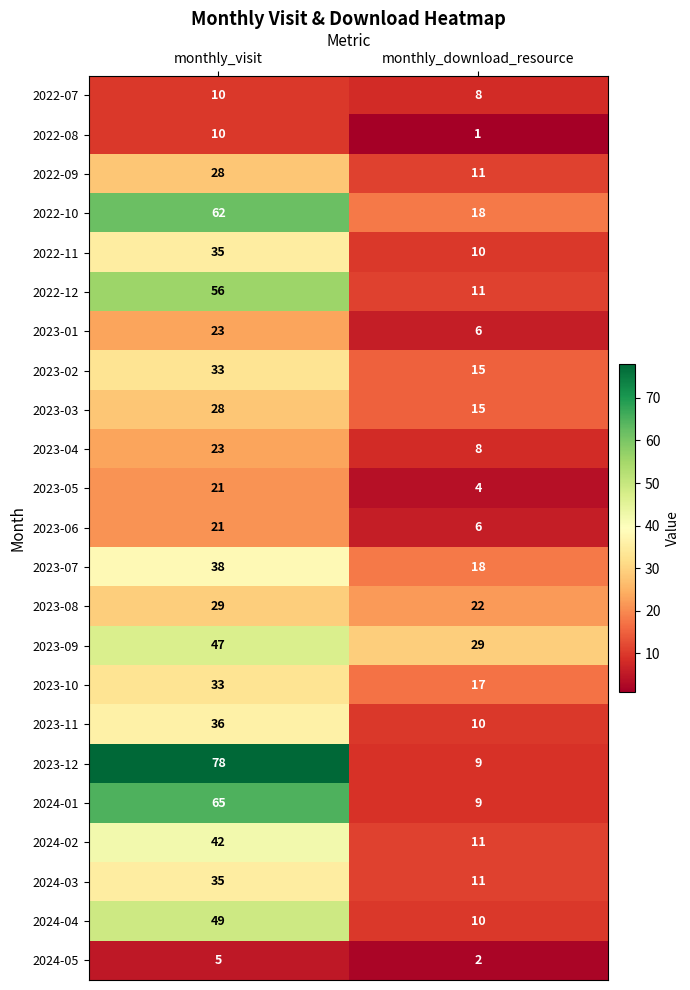

What is the sum of all 2024-04 values?

59